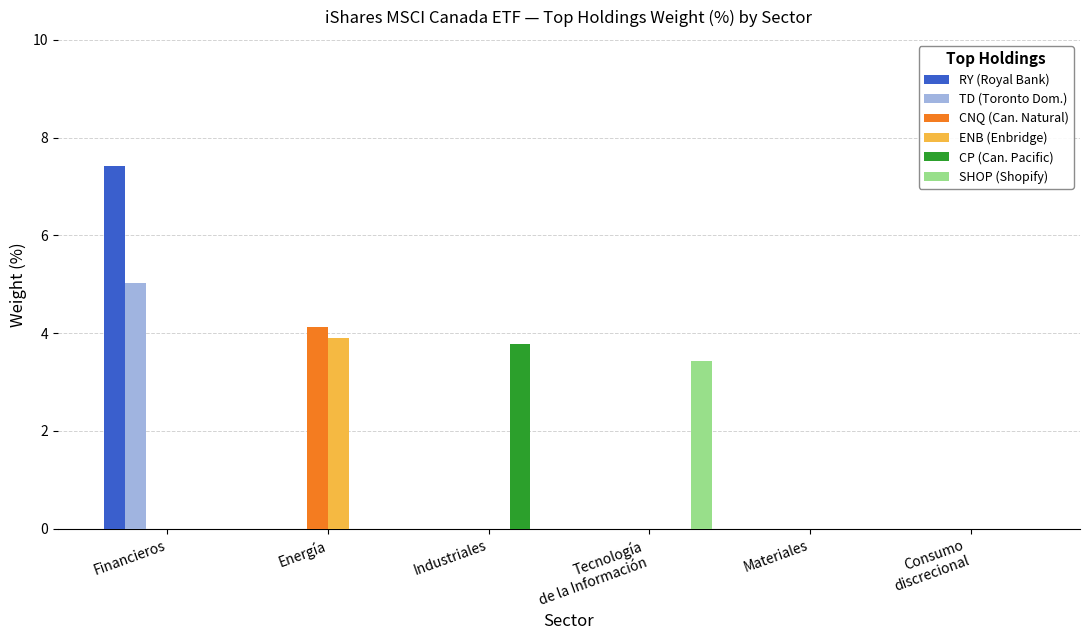

What is the greatest value displayed?

7.4